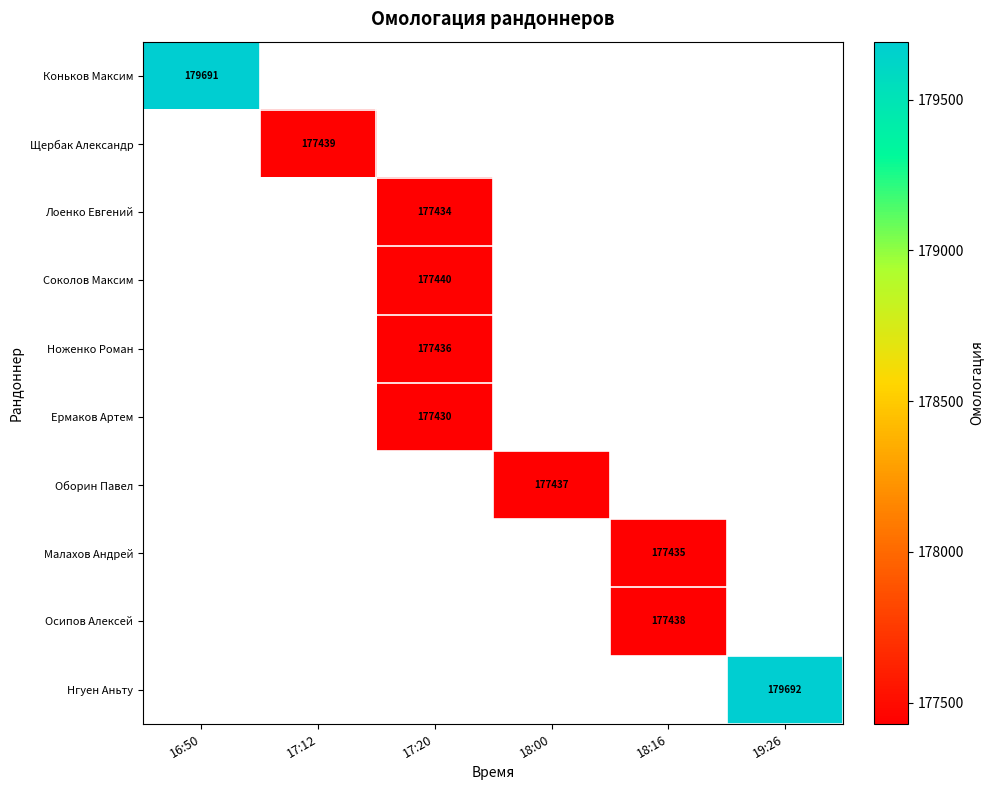

The Нгуен Аньту series shows 236240 at 19:26. True or false?

False